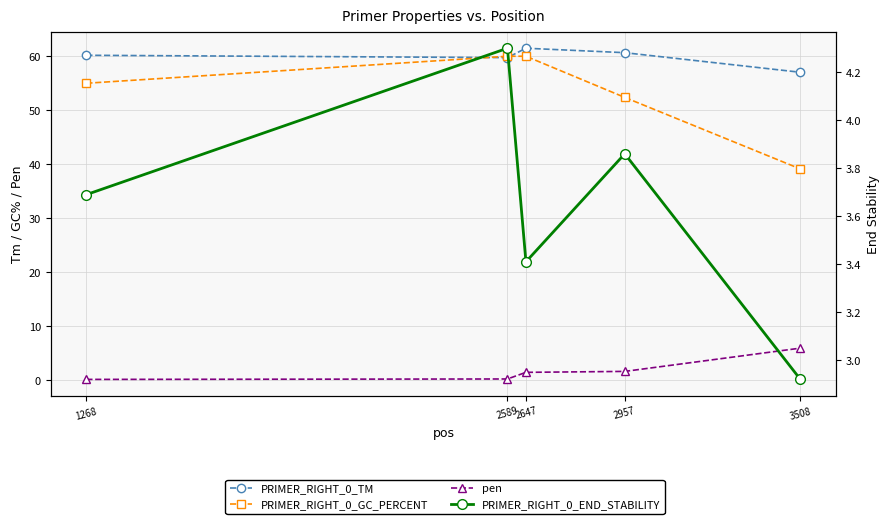

Reading left to right, what are all the values shown in this chart?

PRIMER_RIGHT_0_TM: 60.2	59.7	61.5	60.7	57.0
PRIMER_RIGHT_0_GC_PERCENT: 55.0	60.0	60.0	52.4	39.1
pen: 0.2	0.3	1.5	1.7	6.0
PRIMER_RIGHT_0_END_STABILITY: 3.7	4.3	3.4	3.9	2.9